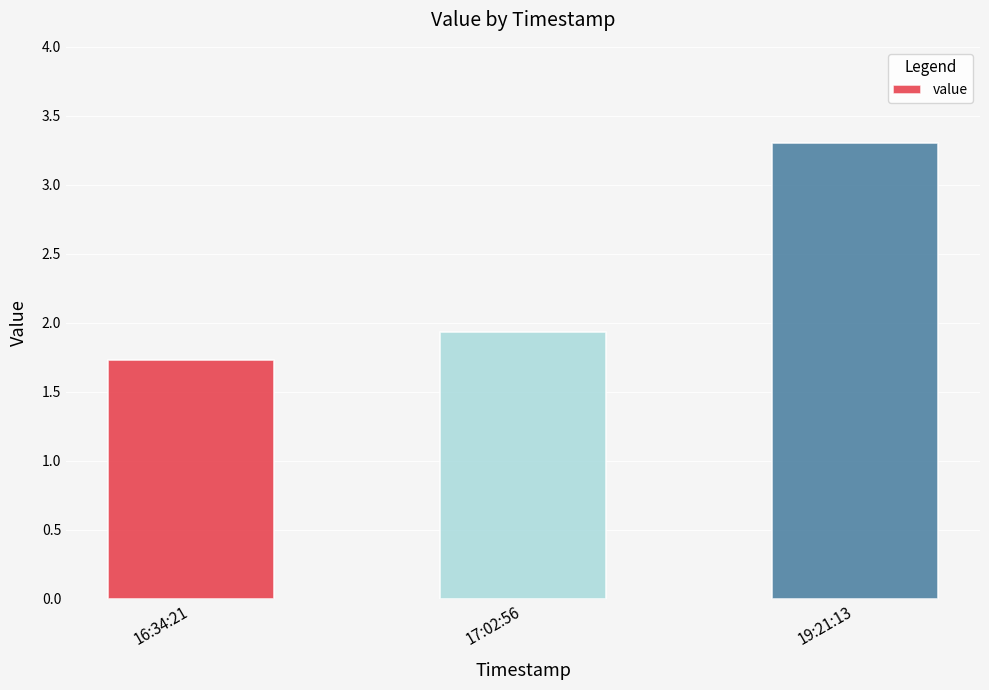

What is the label of the 1st bar from the left?

16:34:21